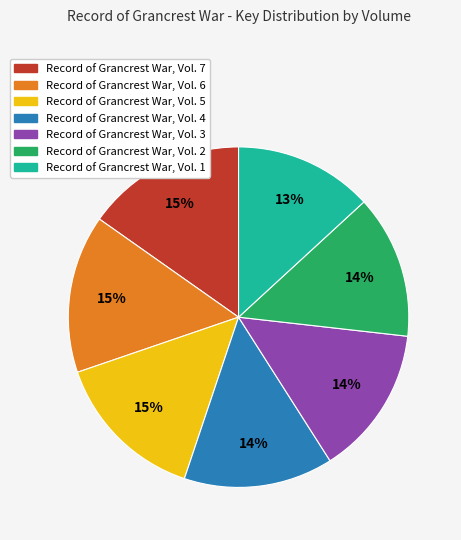

Combined, do Record of Grancrest War, Vol. 3 and Record of Grancrest War, Vol. 4 account for over 50%?

No